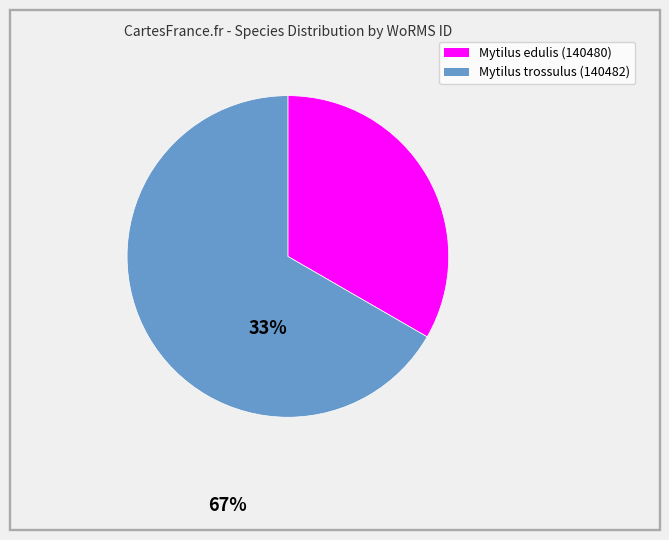

Is there a majority slice in this chart?

Yes